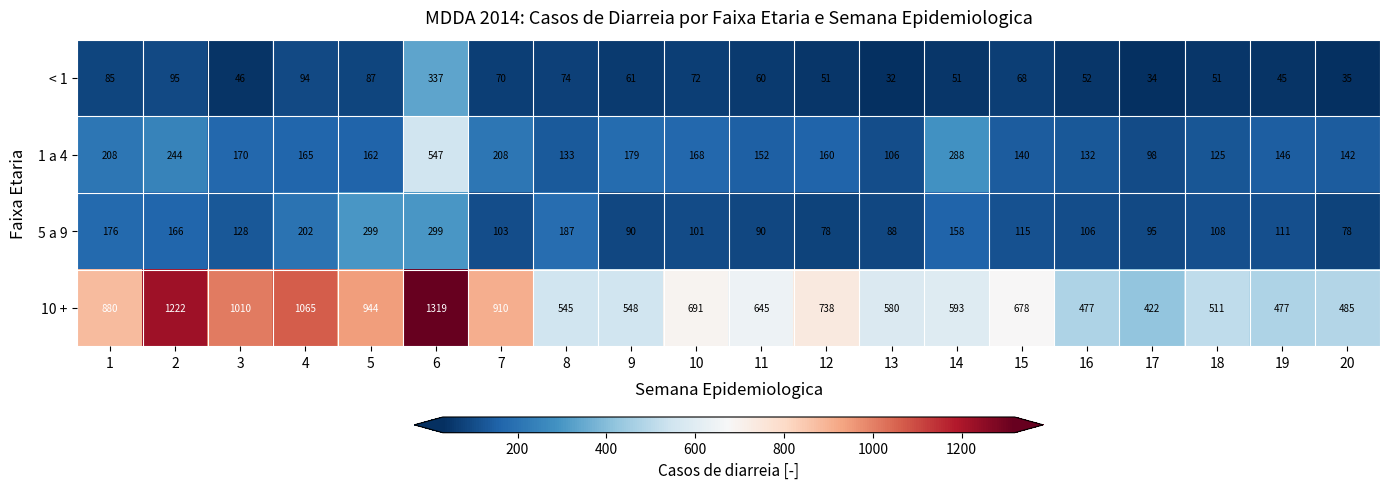

Which category has the lowest value across all series?

13